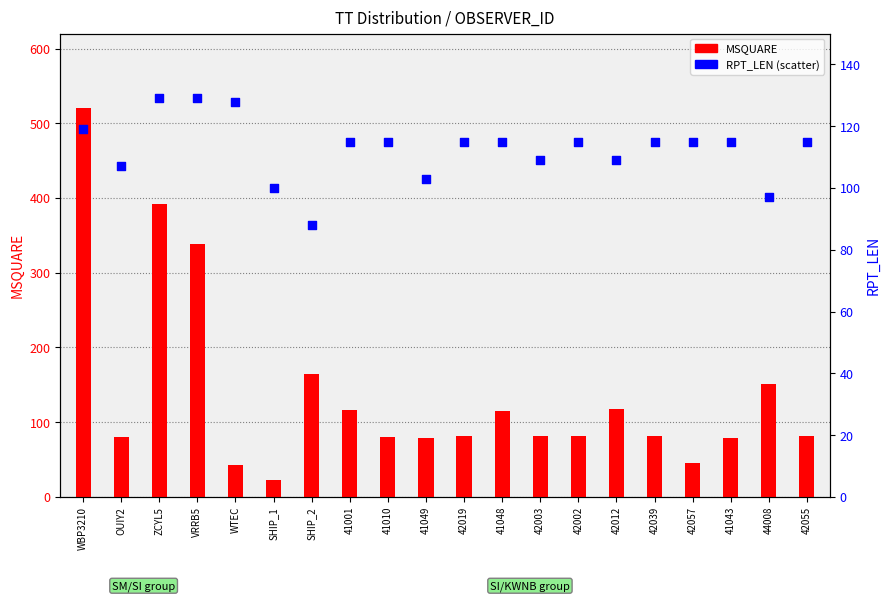

What is the ratio of the value at 42003 to the value at 42055?

0.9